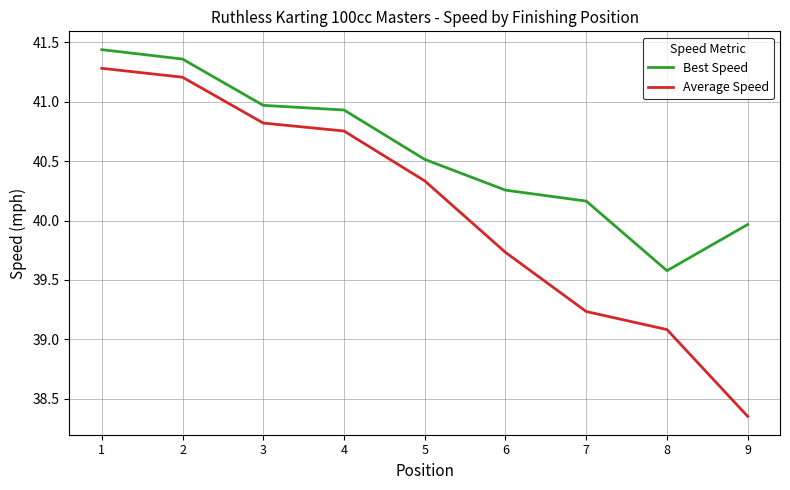

The value of Best Speed at 1 is 67.9. True or false?

False